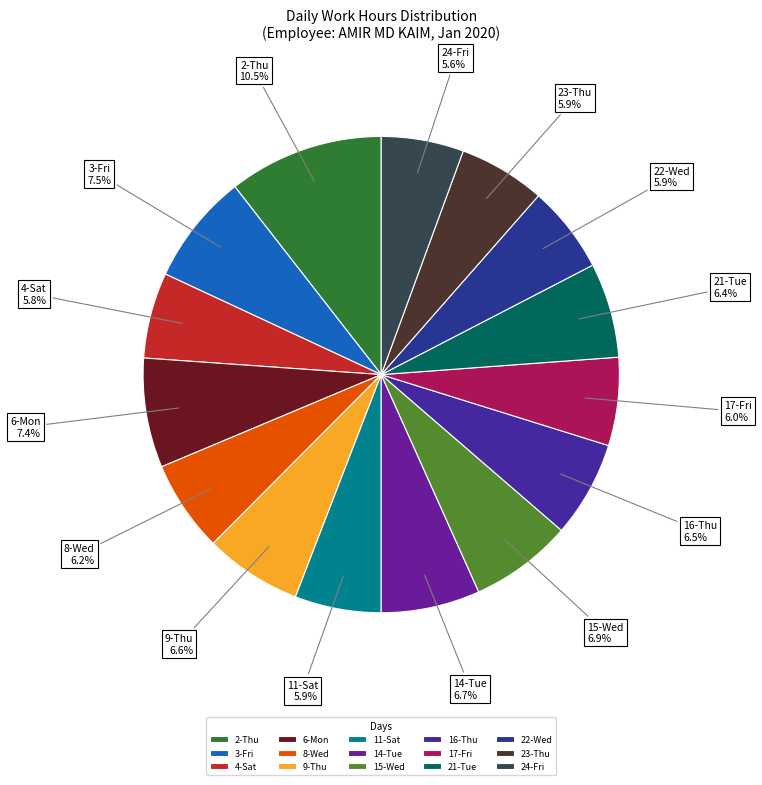

Approximately how many times larger is the value at 16-Thu compared to 9-Thu?

1.0